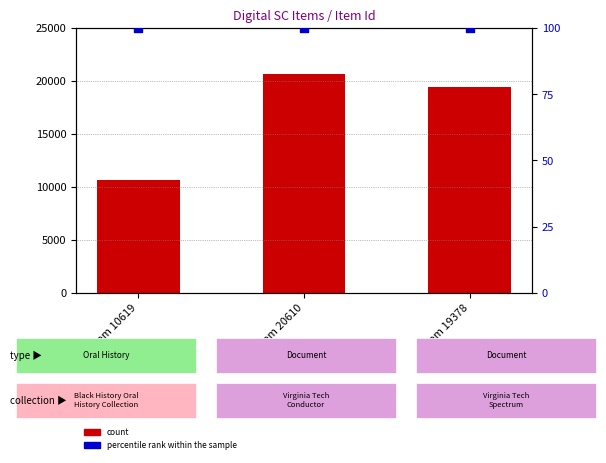

Which series has the widest spread of Y values?

count